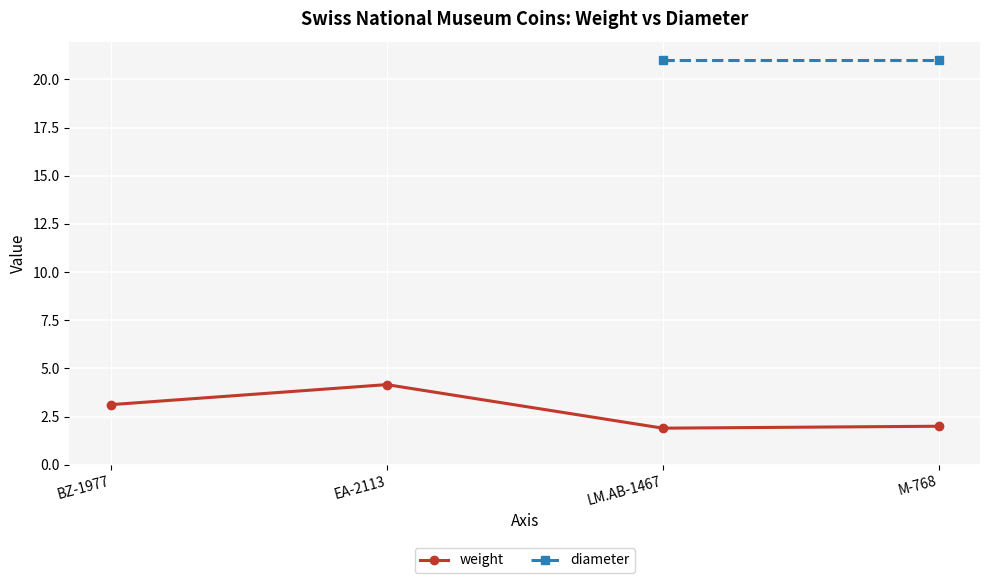

In weight, how many points are higher than both neighbors (excluding endpoints)?

1